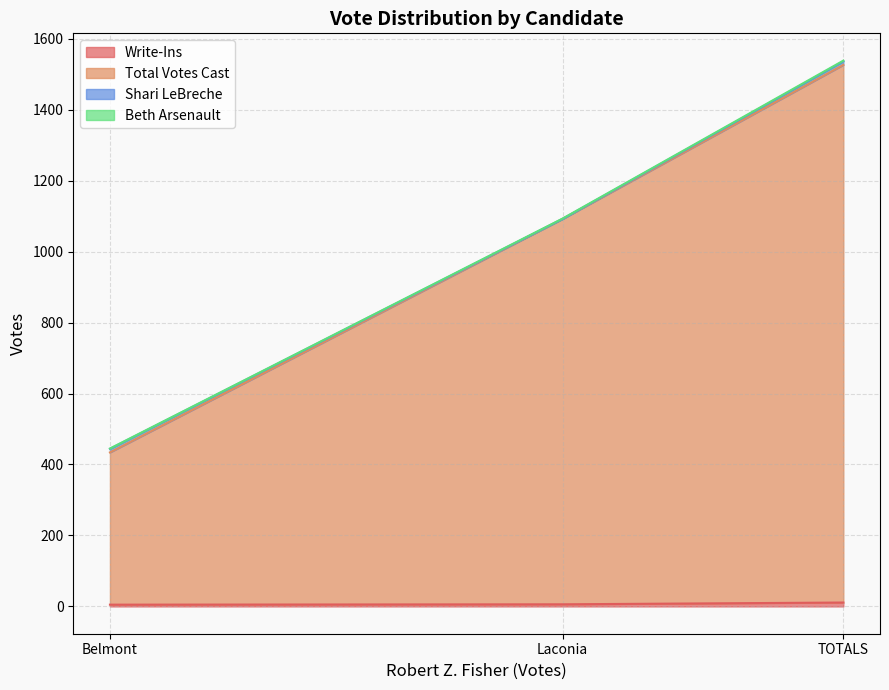

What is the label of the 3rd point from the left?

TOTALS